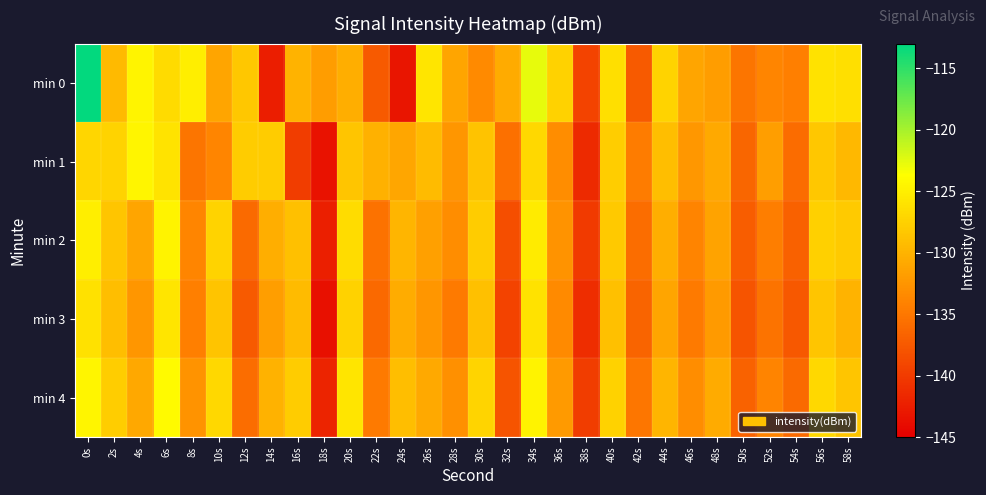

At which category is the sum across all series the highest?

0s